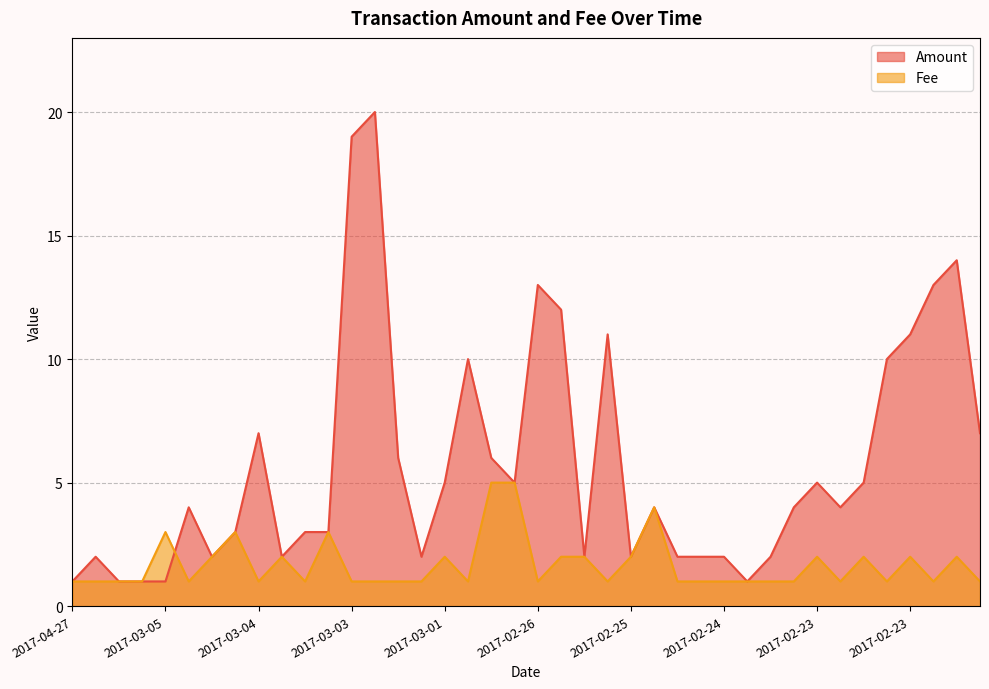

Does the chart have visible grid lines?

Yes